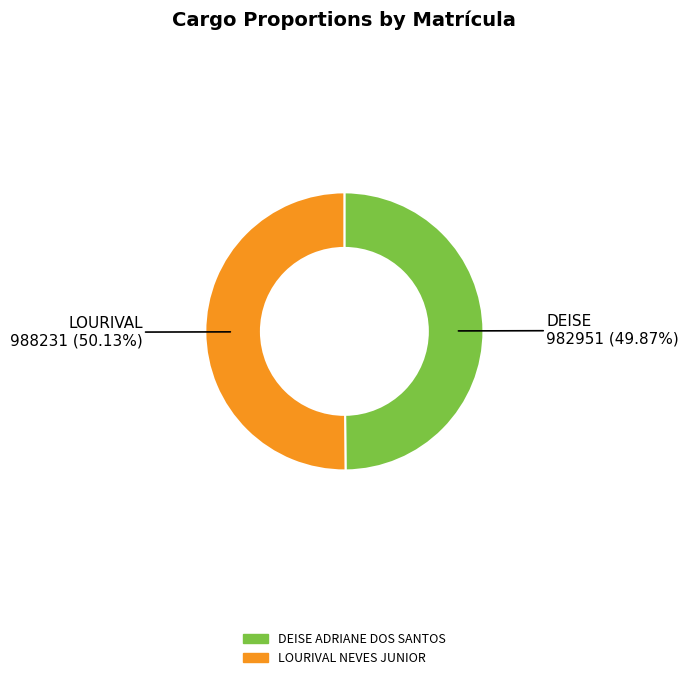

How many slices are in this pie chart?

2